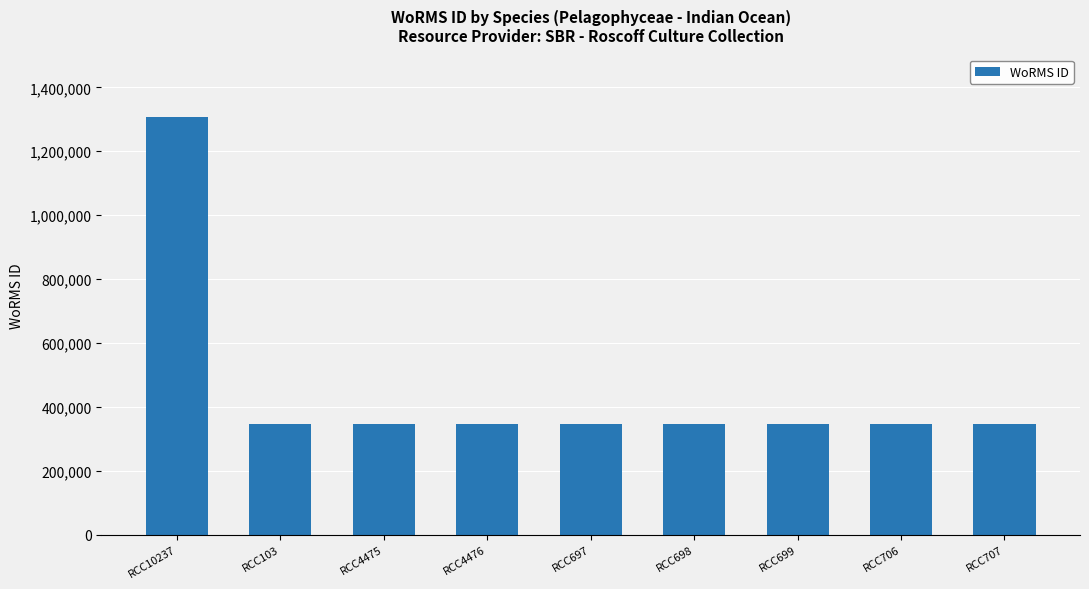

How many series are shown in this chart?

1